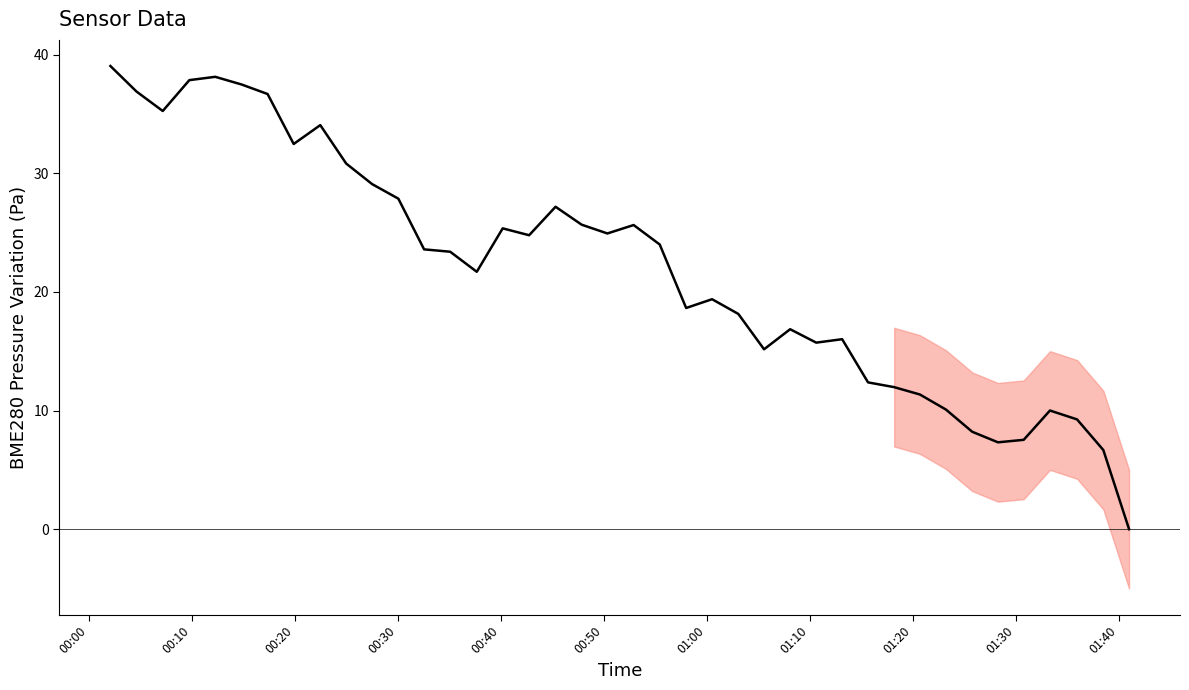

True or false: the data has more than 2 interior local peaks.

True